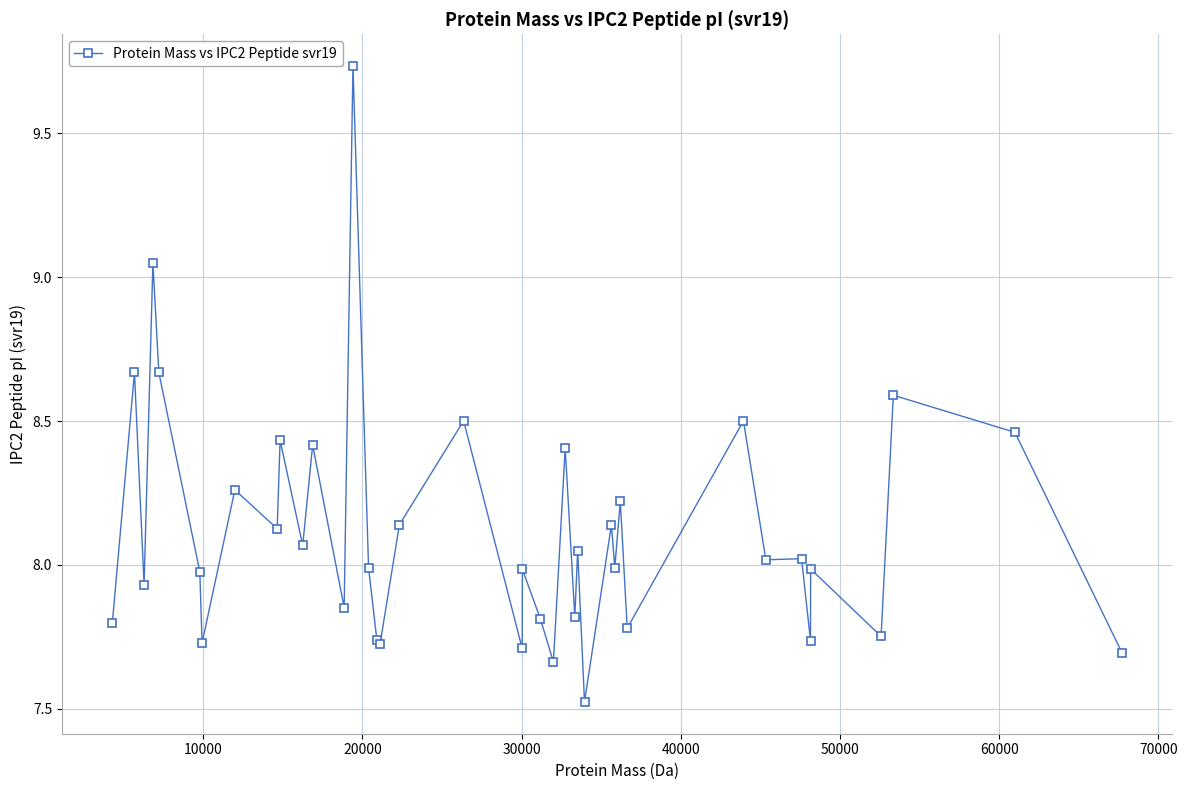

What is the value of the 27th point from the left?

7.5